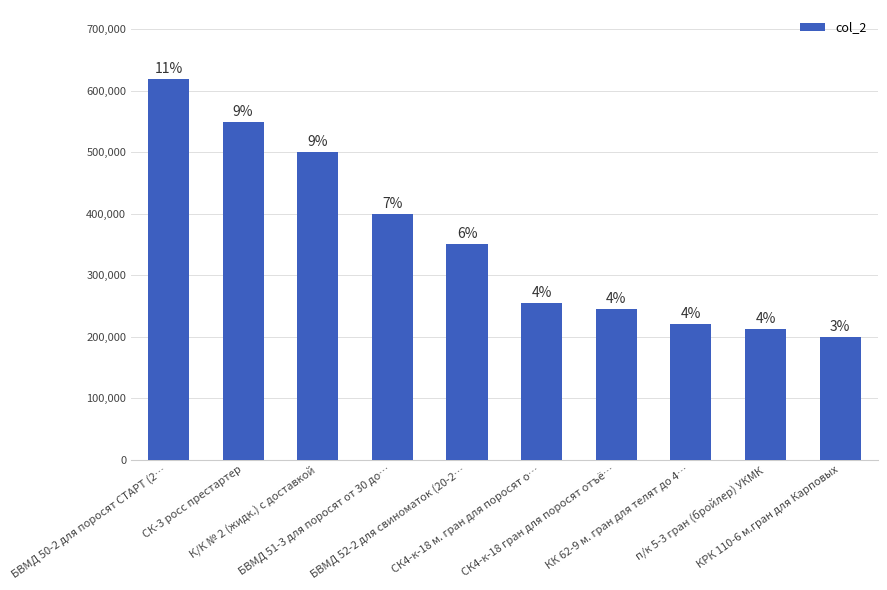

Approximately how many times larger is the value at КРК 110-6 м.гран для Карповых compared to БВМД 52-2 для свиноматок (20-2…?

0.6